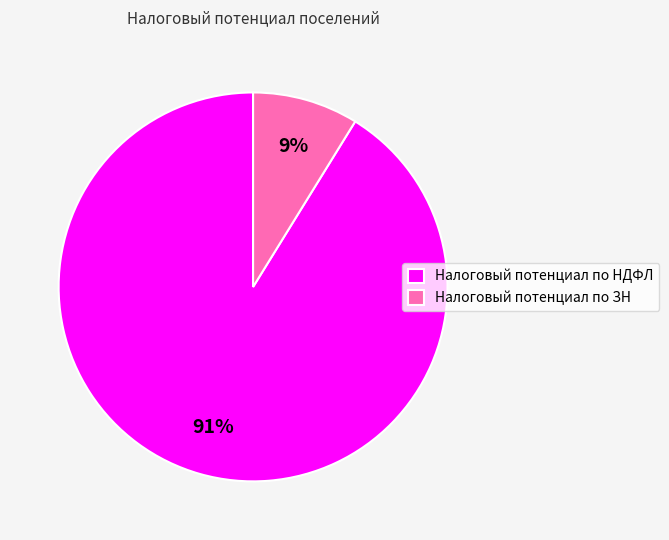

Combined, do Налоговый потенциал по ЗН and Налоговый потенциал по НДФЛ account for over 50%?

Yes